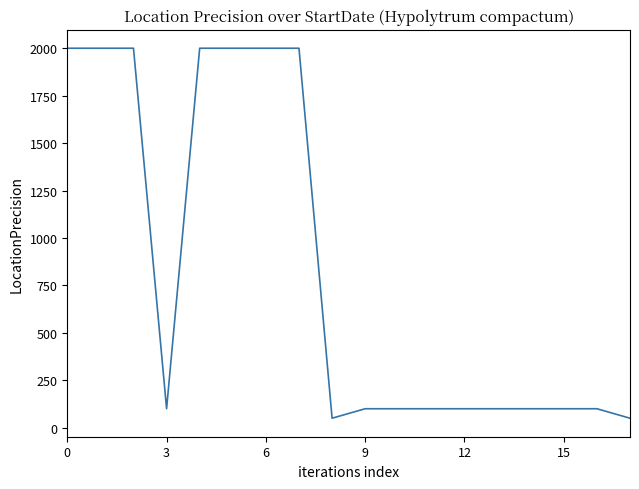

What is the greatest value displayed?

2000